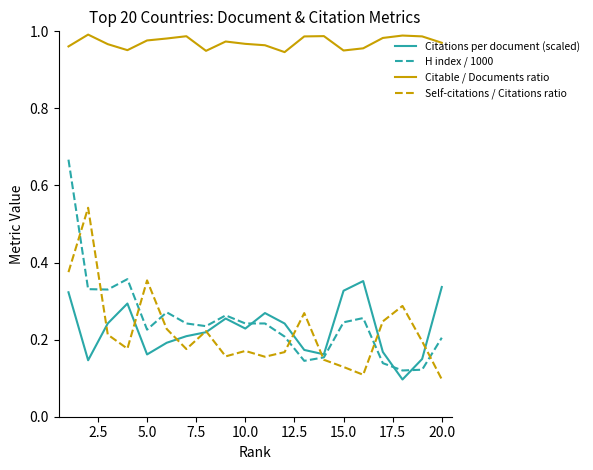

How many Citable / Documents ratio values are between 0 and 1?

20